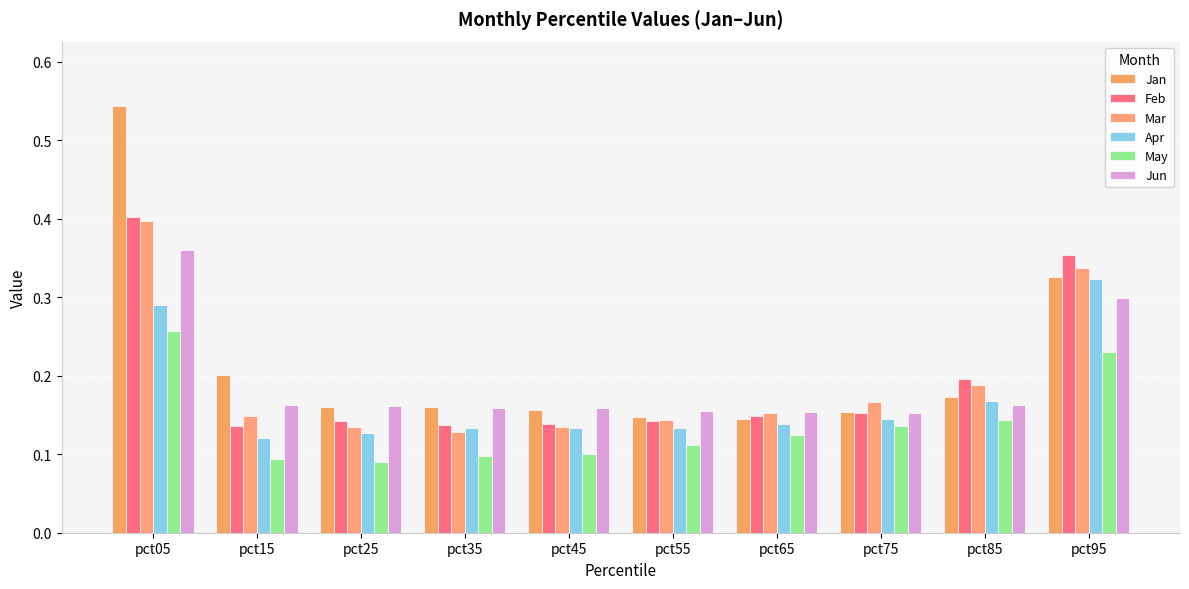

True or false: Jan has a value of 0.2 at pct15.

True